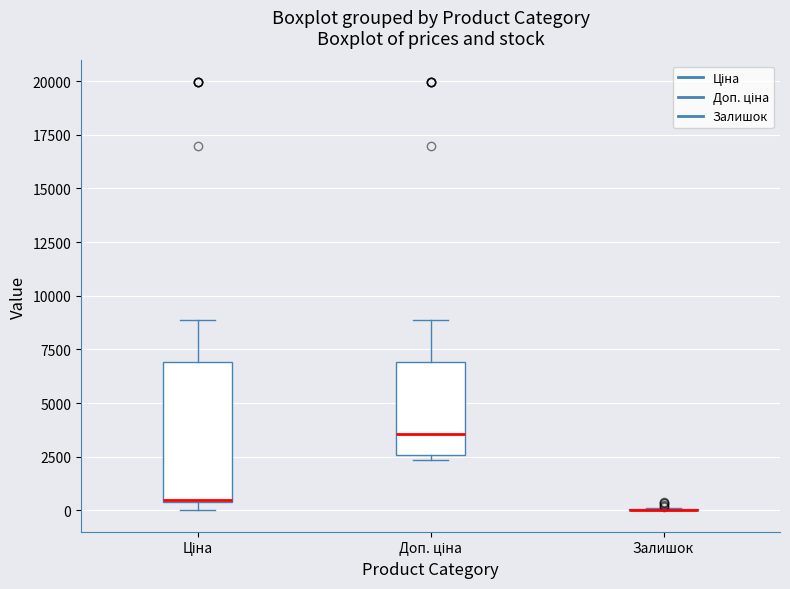

Where is the lower edge of the box for Доп. ціна on the y-axis? The values are not printed on the chart, so give them approximately, as read against the axis.

2500